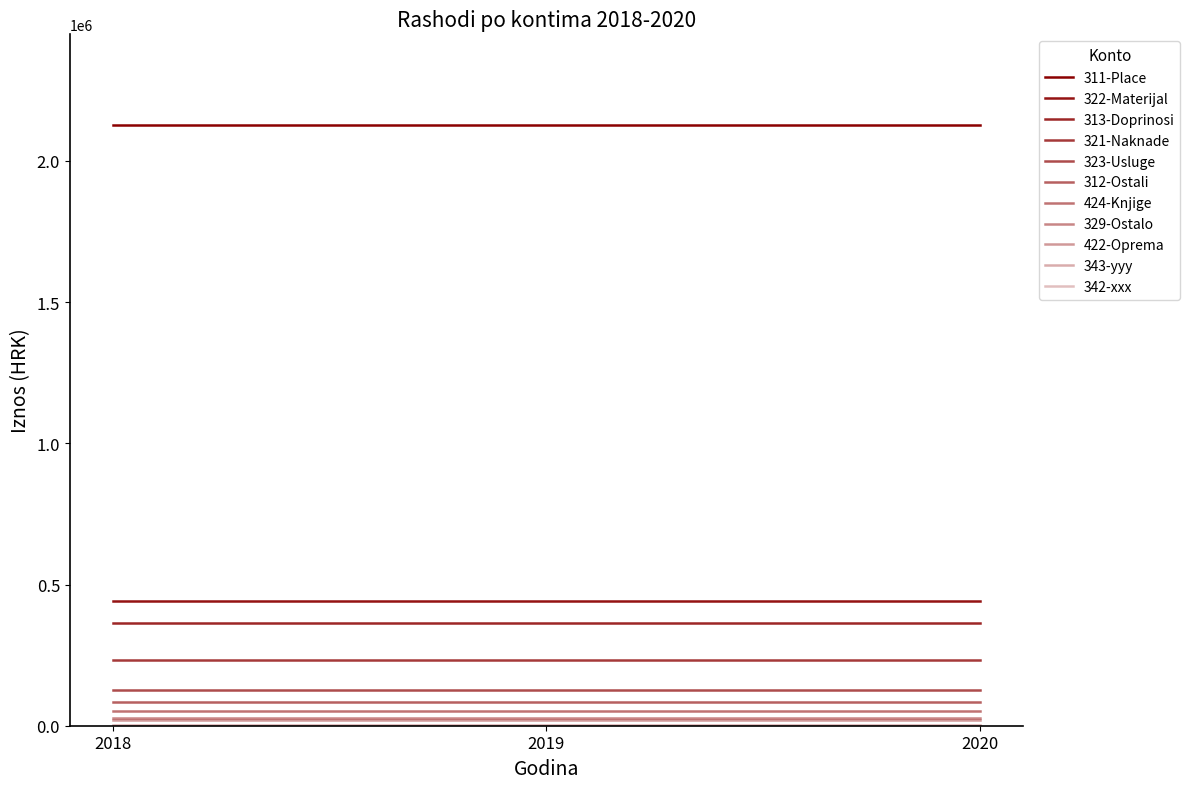

Is this an area chart (filled region under the line)?

No